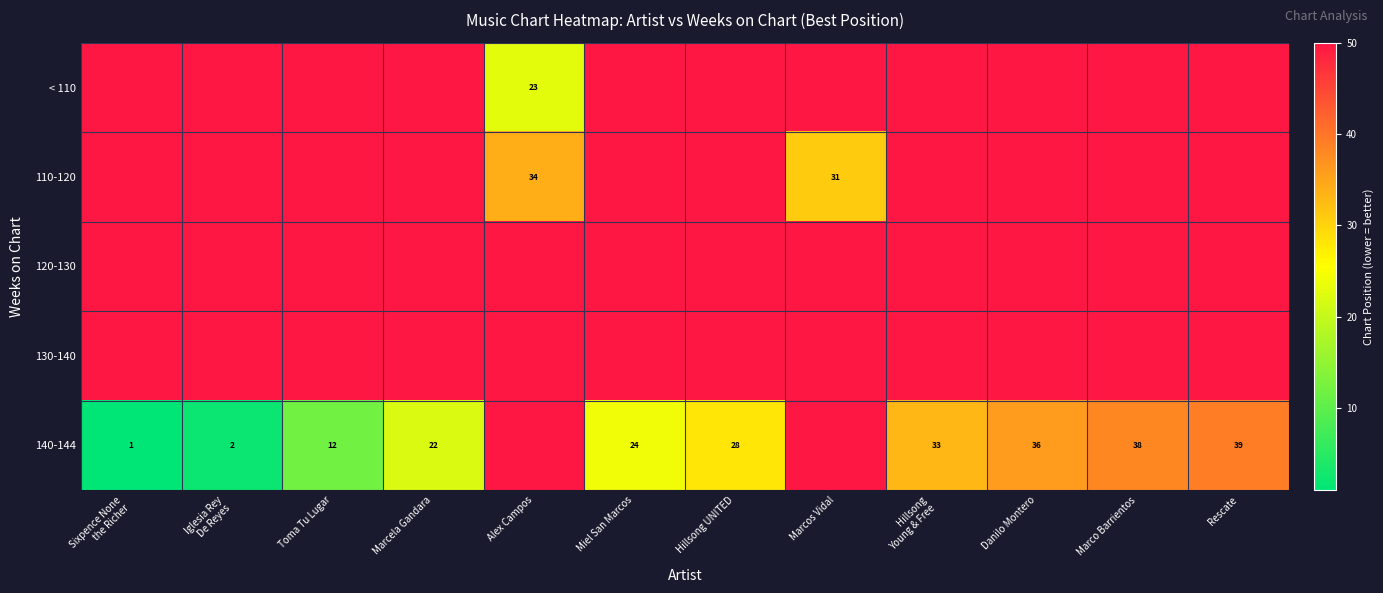

Which has a higher value, Iglesia Rey
De Reyes or Alex Campos?

Iglesia Rey
De Reyes